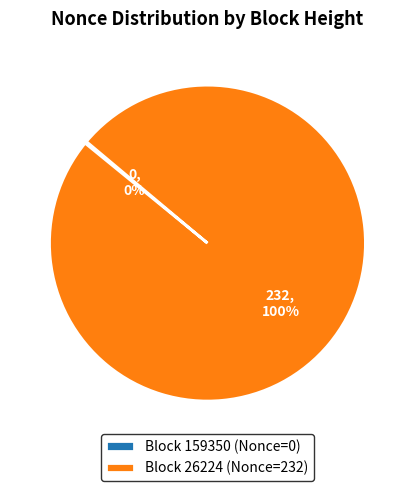

Which category accounts for the majority?

Block 26224 (Nonce=232)